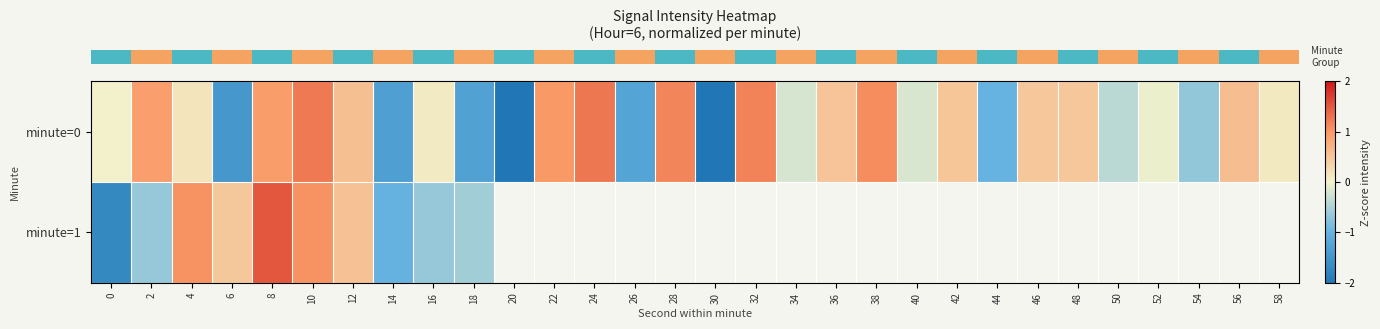

The value of row_0 at 32 is 1.7. True or false?

False